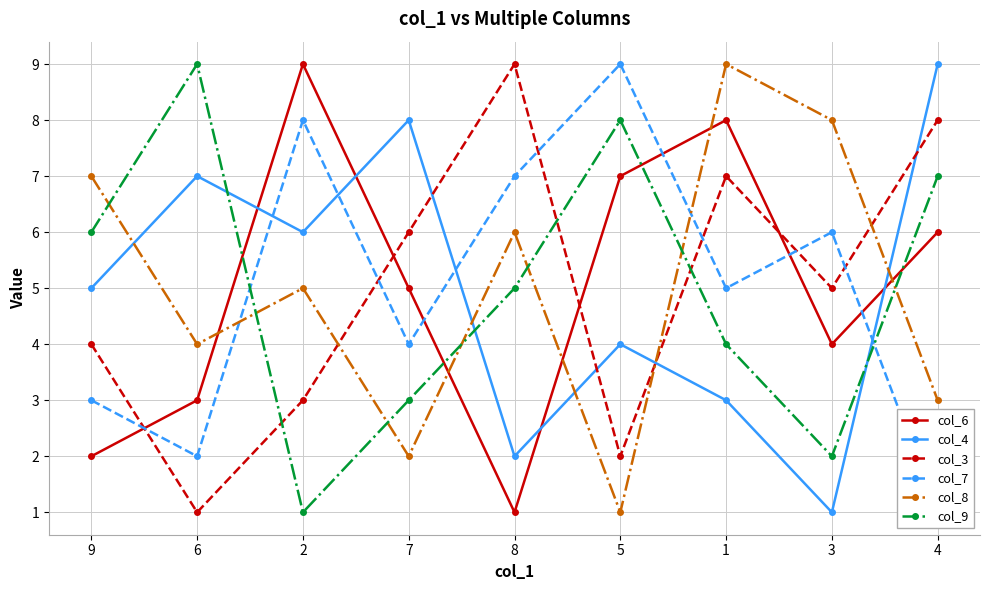

Count the col_9 values in the range 3 to 7.

5